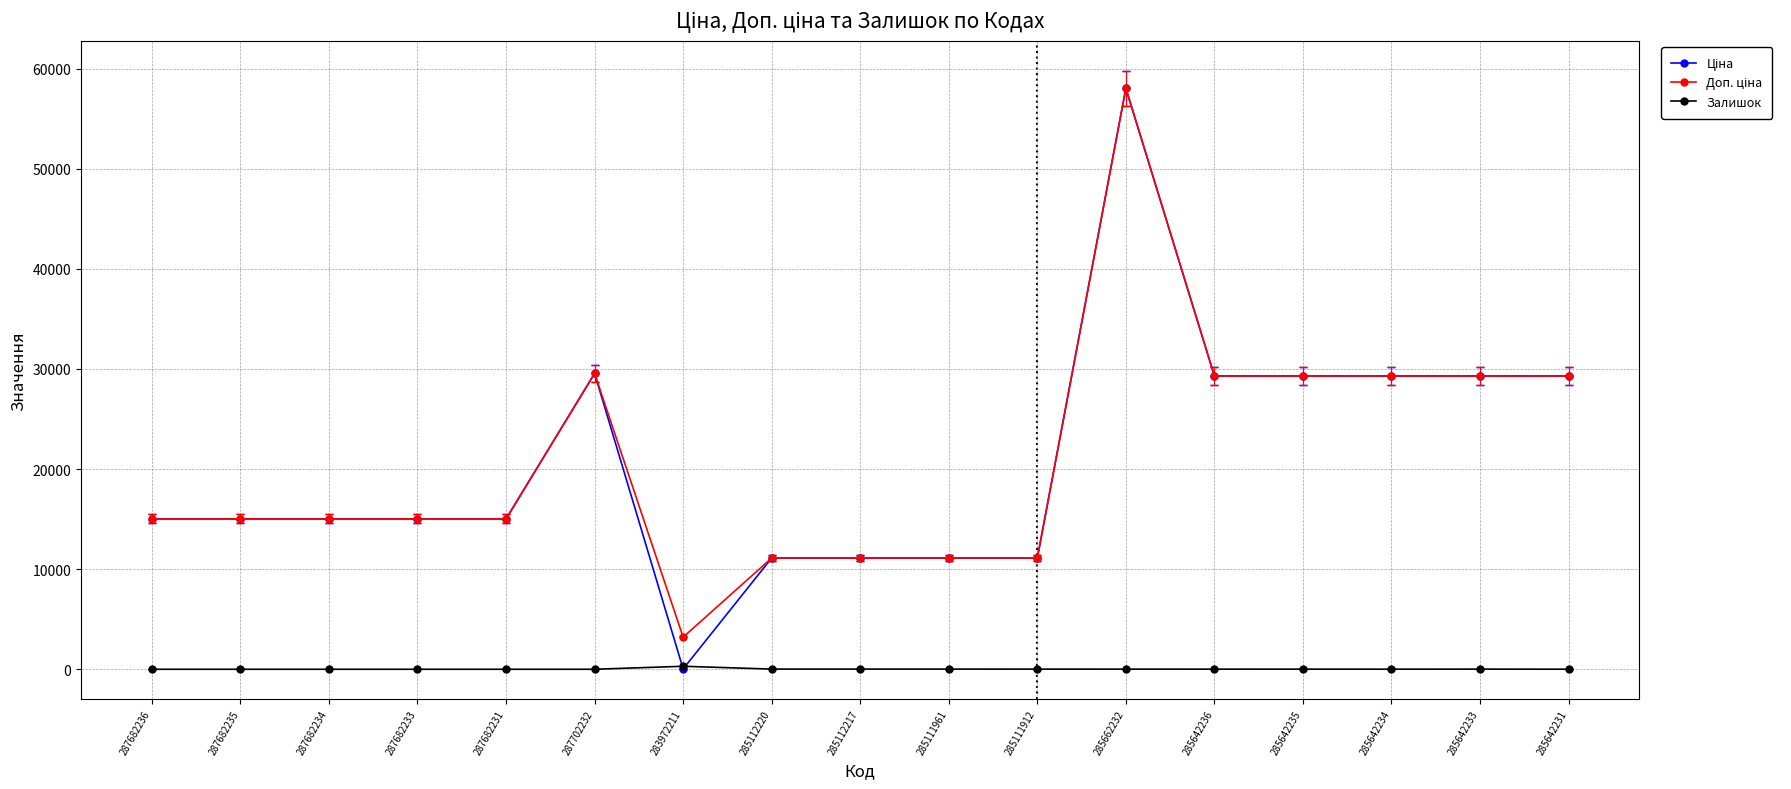

Does the chart have visible grid lines?

Yes